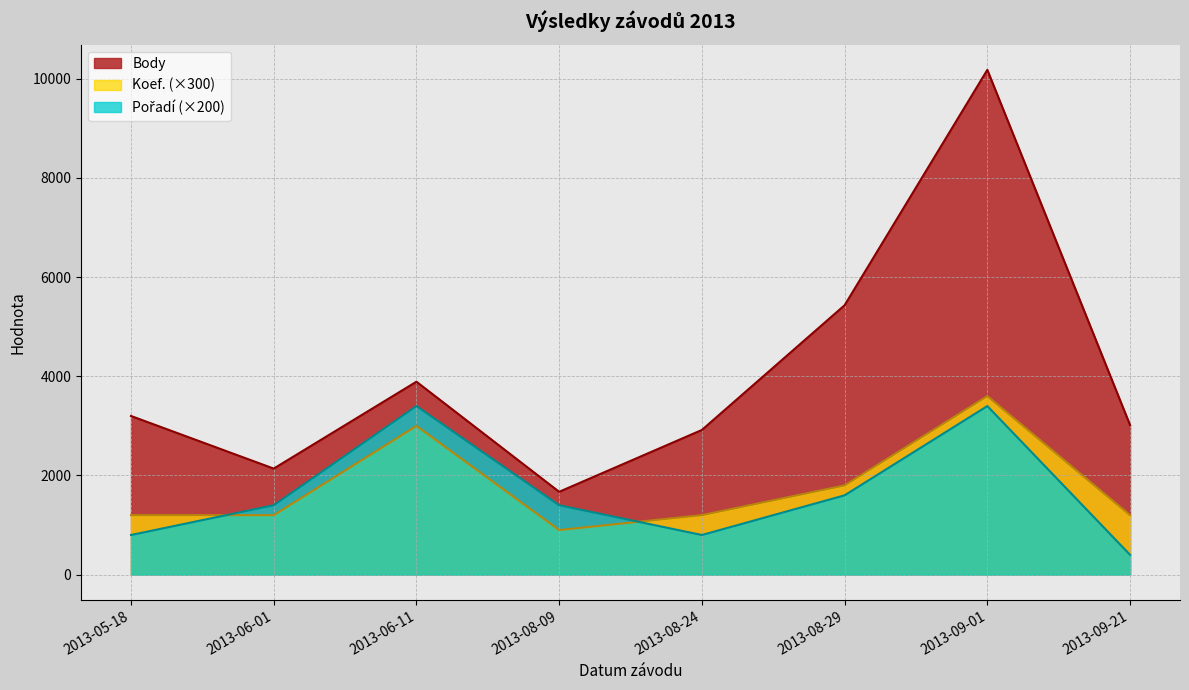

What position from the right is 2013-05-18?

8